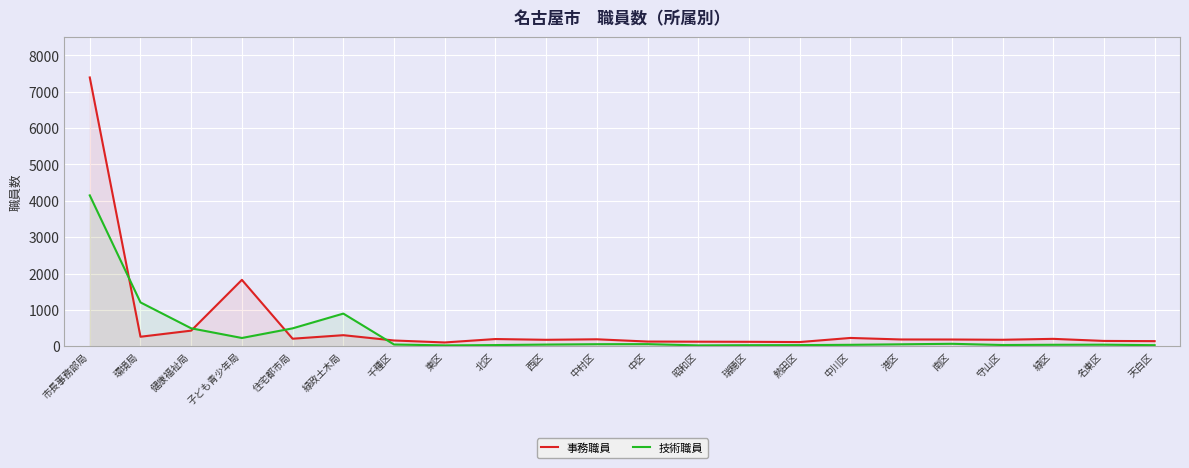

Reading left to right, list all the values displayed in this chart.

事務職員: 市長事務部局=7394	環境局=261	健康福祉局=429	子ども青少年局=1826	住宅都市局=207	緑政土木局=304	千種区=158	東区=104	北区=198	西区=177	中村区=191	中区=129	昭和区=125	瑞穂区=122	熱田区=115	中川区=228	港区=186	南区=185	守山区=178	緑区=203	名東区=146	天白区=140
技術職員: 市長事務部局=4150	環境局=1206	健康福祉局=493	子ども青少年局=227	住宅都市局=492	緑政土木局=898	千種区=48	東区=23	北区=32	西区=46	中村区=56	中区=58	昭和区=23	瑞穂区=29	熱田区=31	中川区=39	港区=53	南区=67	守山区=34	緑区=40	名東区=43	天白区=29